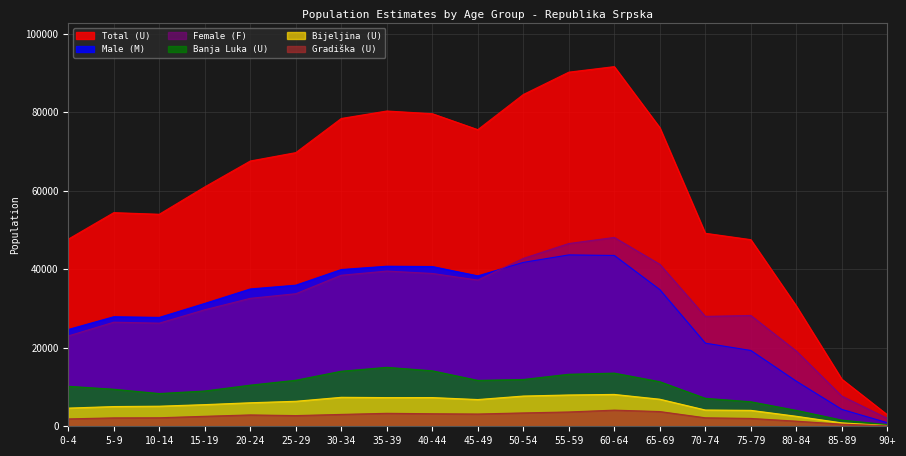

Rank the series at 45-49 from highest to lowest value.

Total (U), Male (M), Female (F), Banja Luka (U), Bijeljina (U), Gradiška (U)